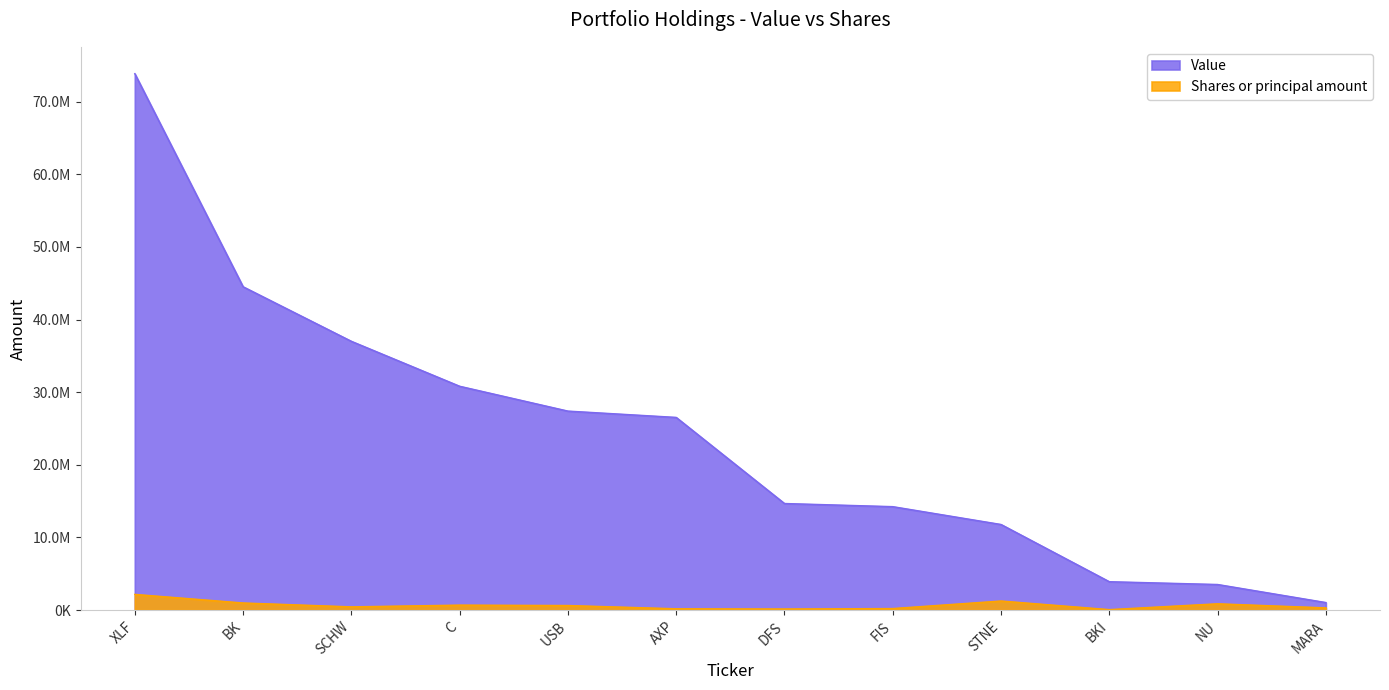

What is the difference between the Shares or principal amount values at BK and NU?

112516